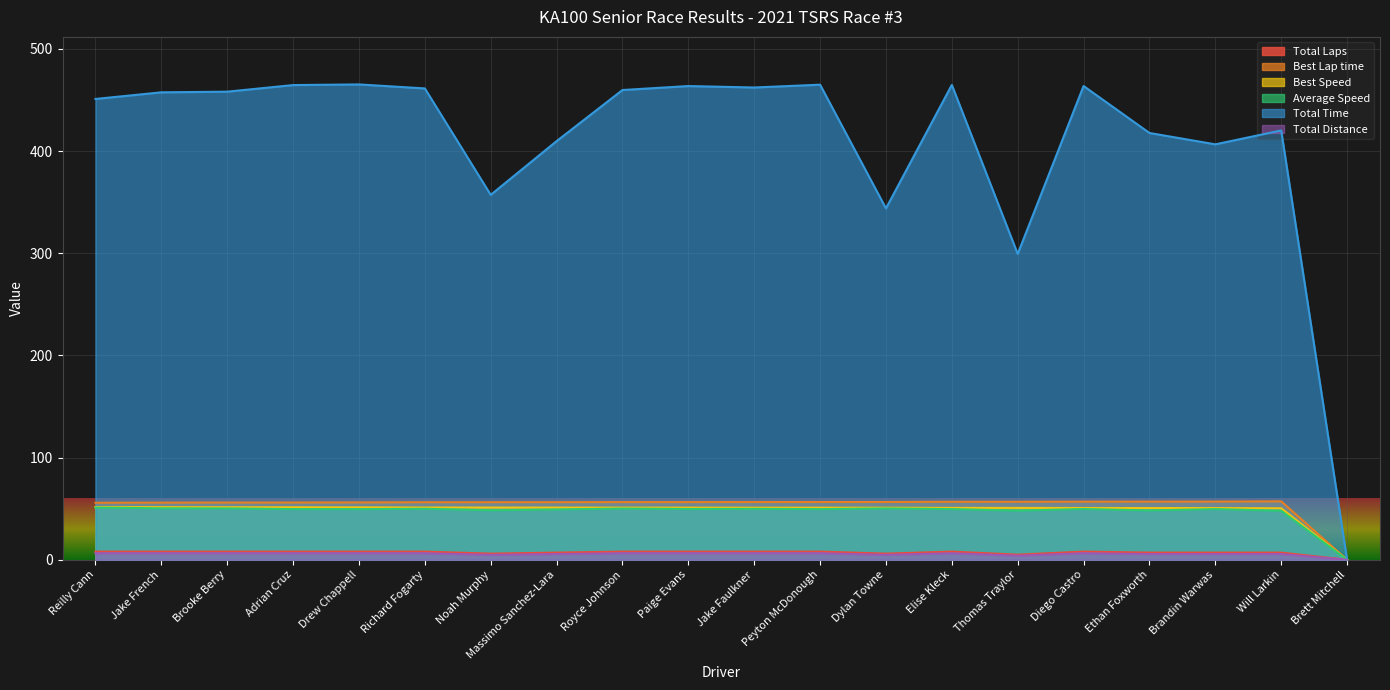

What are all the series names shown in the legend?

Total Laps, Best Lap time, Best Speed, Average Speed, Total Time, Total Distance